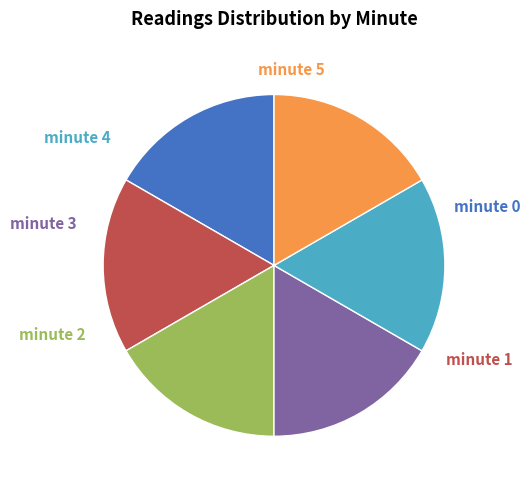

Is there any slice that represents more than half of the pie?

No